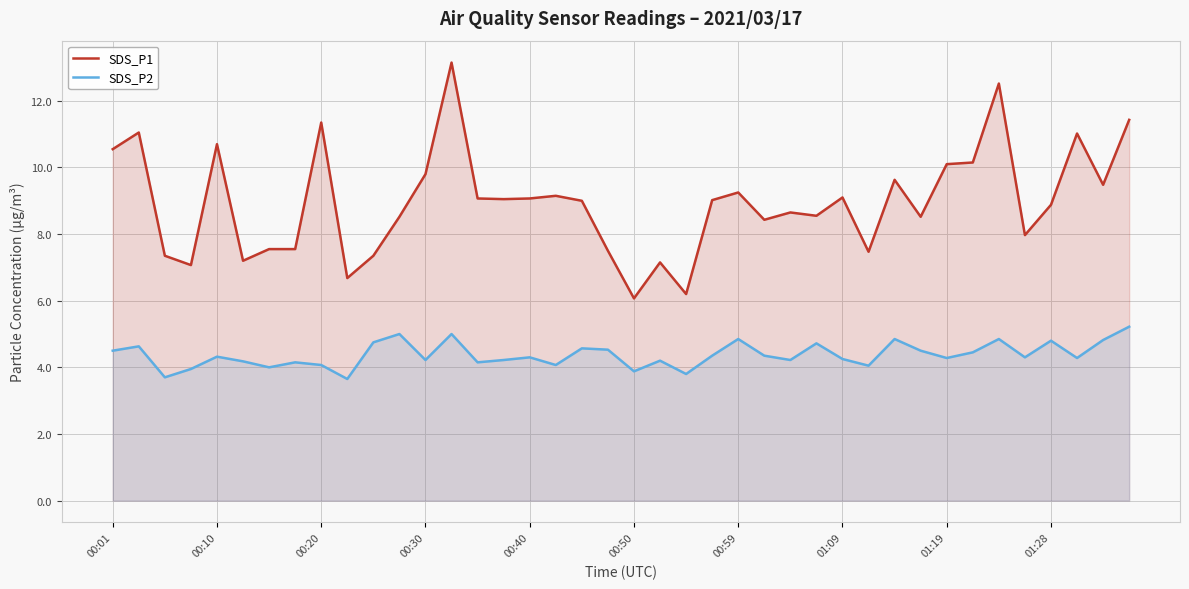

Does the chart have visible grid lines?

Yes